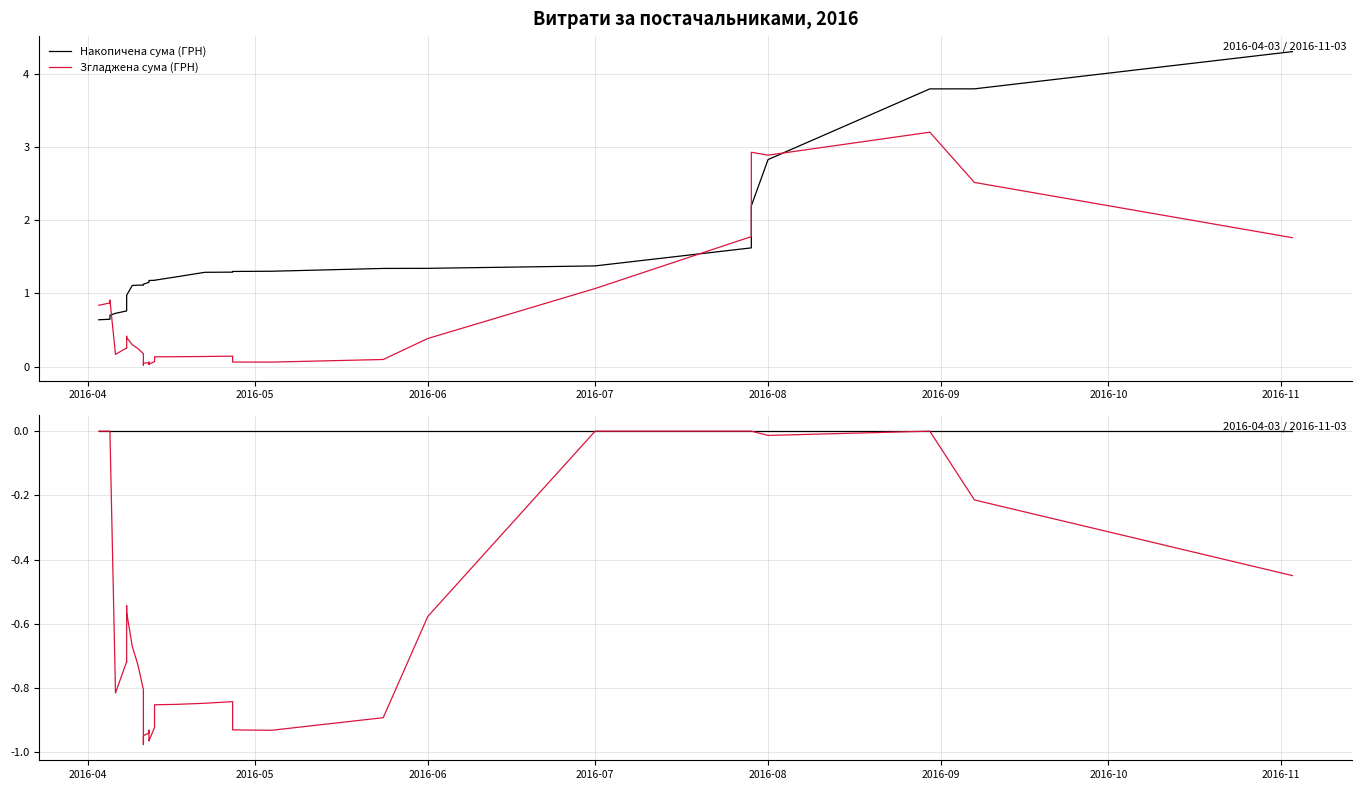

Rank the series by their maximum value, from highest to lowest.

Накопичена сума (ГРН), Згладжена сума (ГРН)